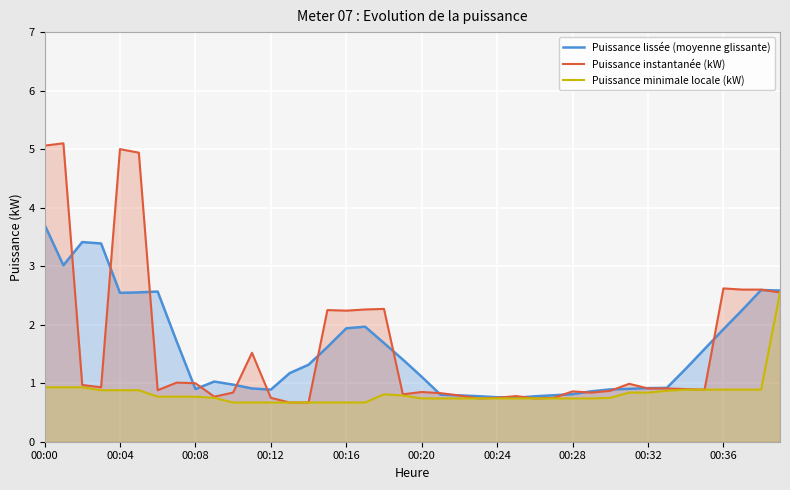

At which category is the sum across all series the highest?

00:00